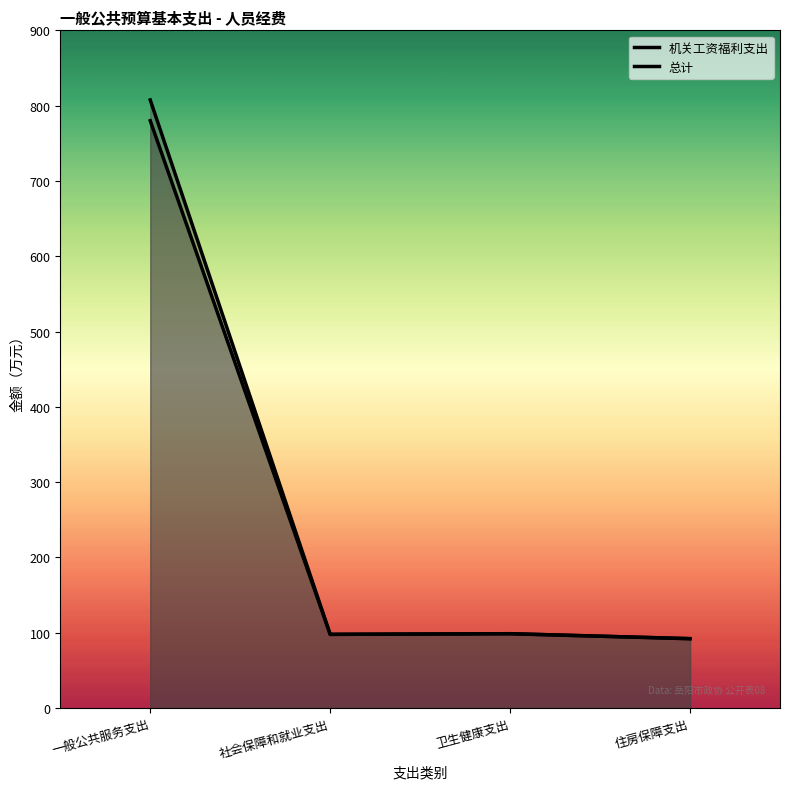

The value of 机关工资福利支出 at 一般公共服务支出 is 1365.2. True or false?

False